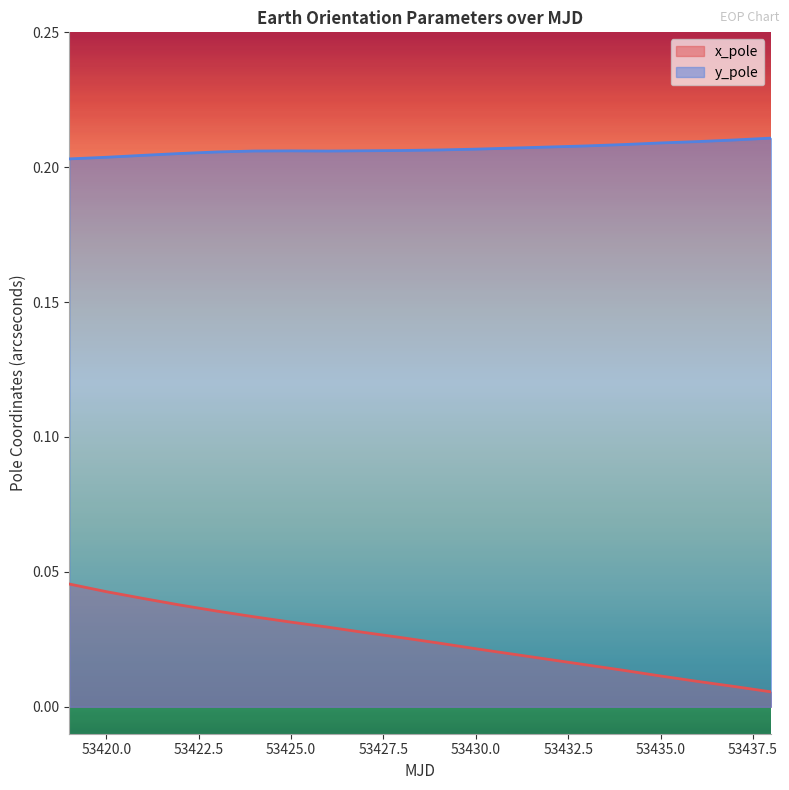

Which series has the largest total across all categories?

y_pole